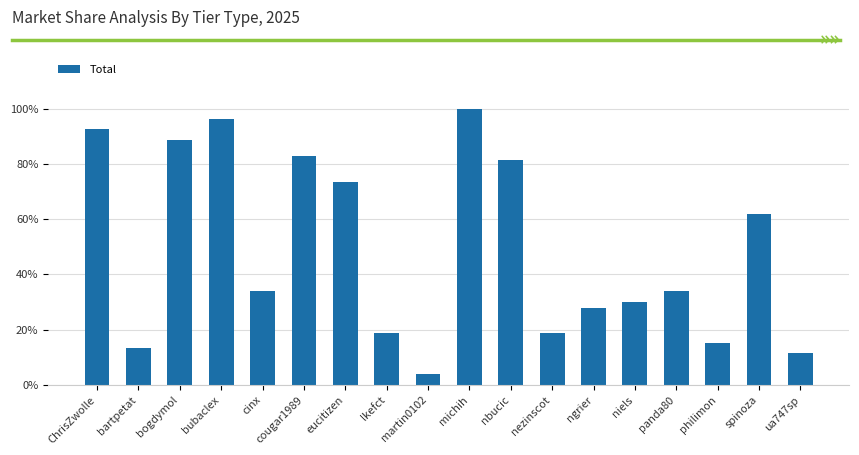

Are the bars horizontal?

No